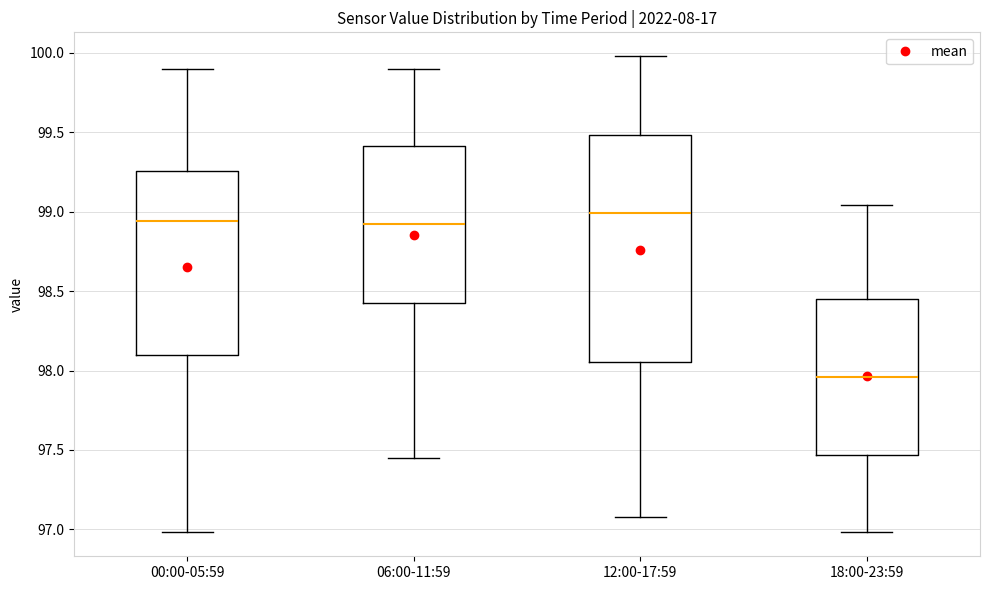

Reading left to right, read every box against the y-axis: the position of its median line, the range the box covers, and the ends of its whiskers. The values are not printed on the chart, so give them approximately, as read against the axis.

00:00-05:59: median 98.95, box 98.10 to 99.25, whiskers 97.00 to 99.90
06:00-11:59: median 98.95, box 98.45 to 99.40, whiskers 97.45 to 99.90
12:00-17:59: median 99.00, box 98.05 to 99.50, whiskers 97.10 to 100.00
18:00-23:59: median 97.95, box 97.45 to 98.45, whiskers 97.00 to 99.05